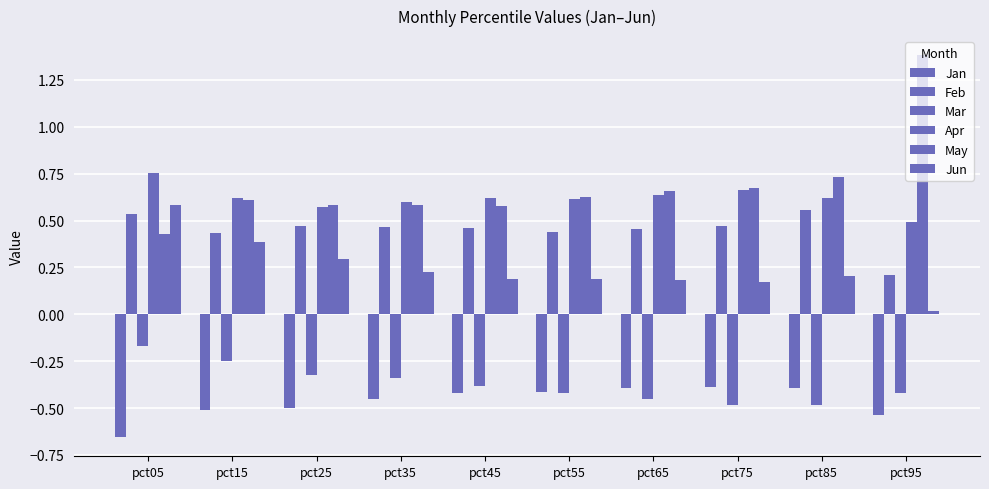

Reading left to right, extract all data points from this chart.

Jan: pct05=-0.7	pct15=-0.5	pct25=-0.5	pct35=-0.5	pct45=-0.4	pct55=-0.4	pct65=-0.4	pct75=-0.4	pct85=-0.4	pct95=-0.5
Feb: pct05=0.5	pct15=0.4	pct25=0.5	pct35=0.5	pct45=0.5	pct55=0.4	pct65=0.5	pct75=0.5	pct85=0.6	pct95=0.2
Mar: pct05=-0.2	pct15=-0.2	pct25=-0.3	pct35=-0.3	pct45=-0.4	pct55=-0.4	pct65=-0.5	pct75=-0.5	pct85=-0.5	pct95=-0.4
Apr: pct05=0.8	pct15=0.6	pct25=0.6	pct35=0.6	pct45=0.6	pct55=0.6	pct65=0.6	pct75=0.7	pct85=0.6	pct95=0.5
May: pct05=0.4	pct15=0.6	pct25=0.6	pct35=0.6	pct45=0.6	pct55=0.6	pct65=0.7	pct75=0.7	pct85=0.7	pct95=1.4
Jun: pct05=0.6	pct15=0.4	pct25=0.3	pct35=0.2	pct45=0.2	pct55=0.2	pct65=0.2	pct75=0.2	pct85=0.2	pct95=0.0